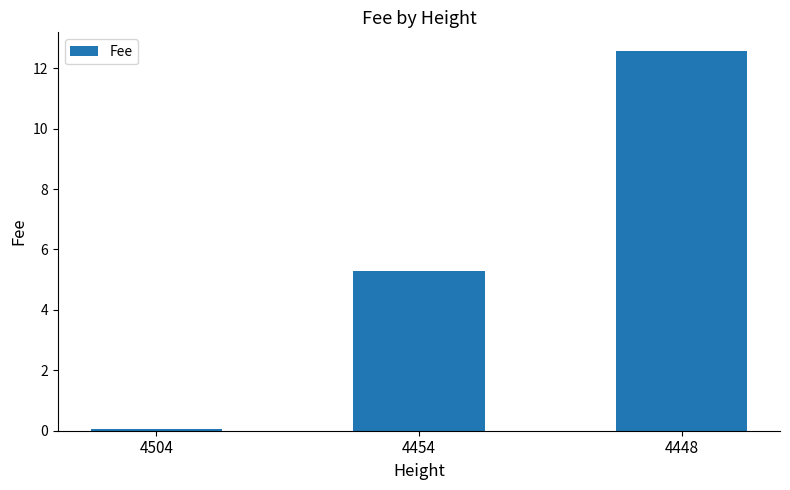

What is the difference between the second highest and minimum values?

5.2